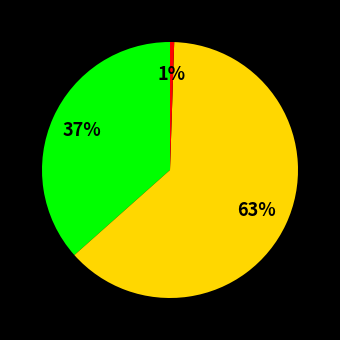

Is there any slice that represents more than half of the pie?

Yes